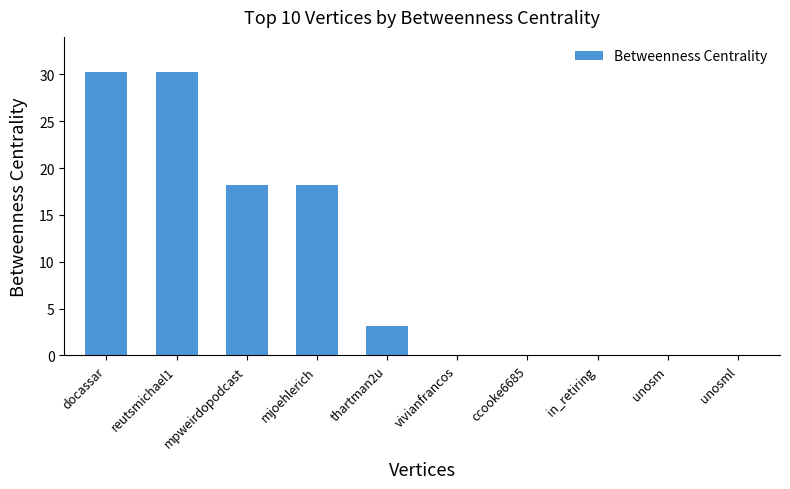

How many categories are shown in the chart?

10